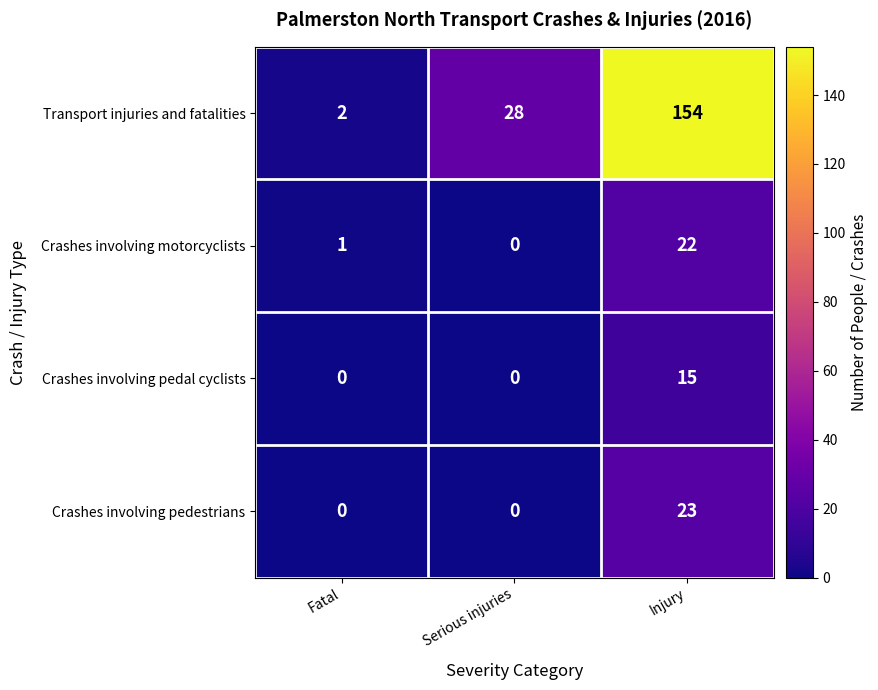

What is the sum of all Transport injuries and fatalities values?

184